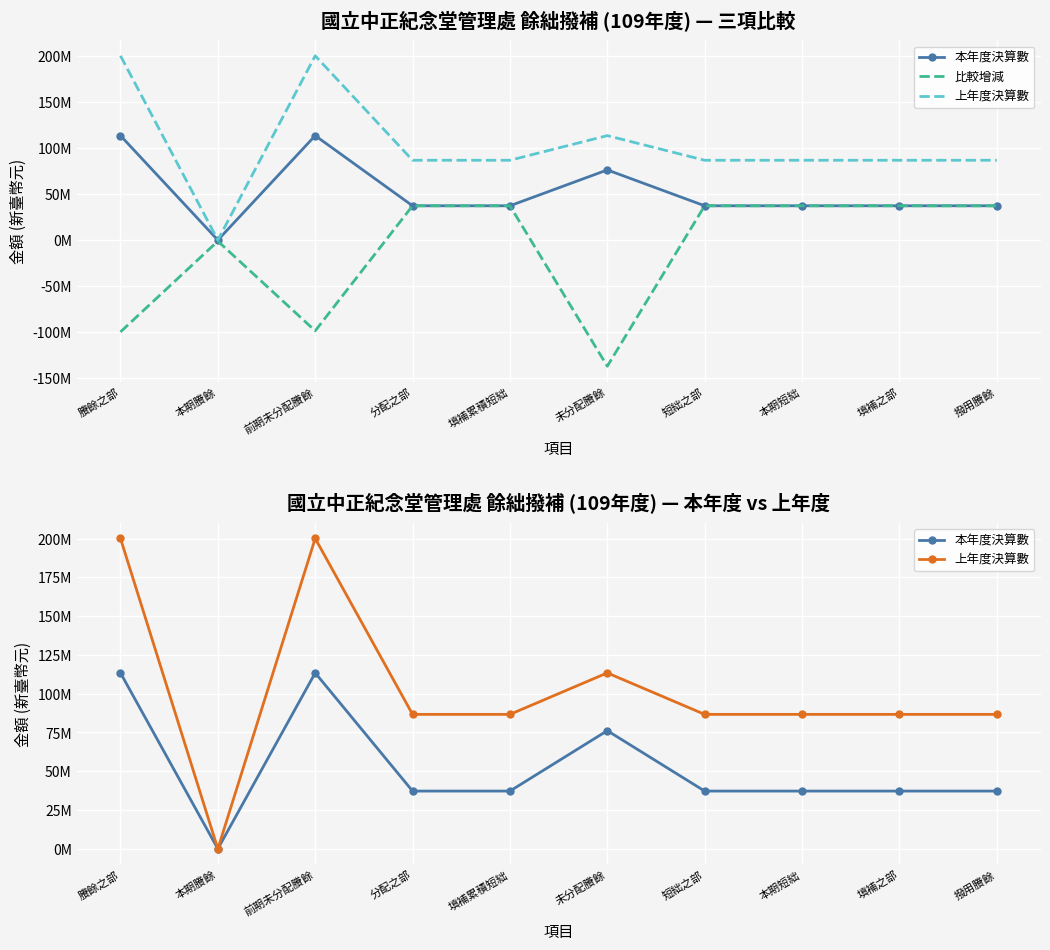

How many data points in 上年度決算數 are above 86662664?

3